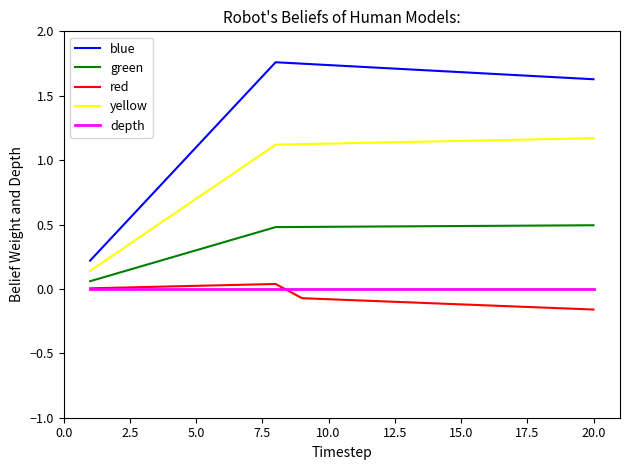

True or false: red and blue cross at least once.

False